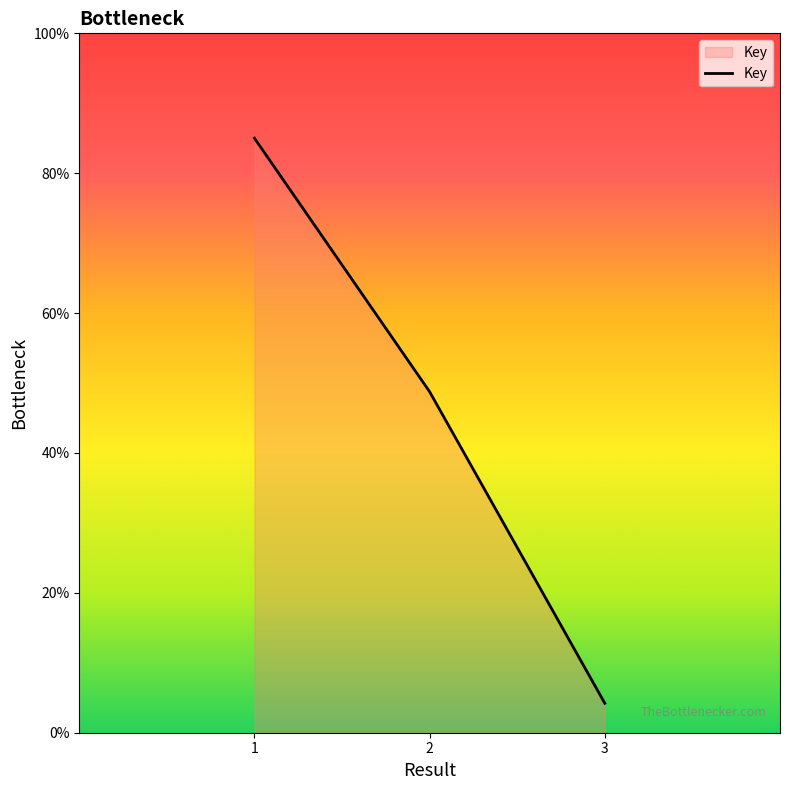

True or false: the data shows 4.2 at 3.

True